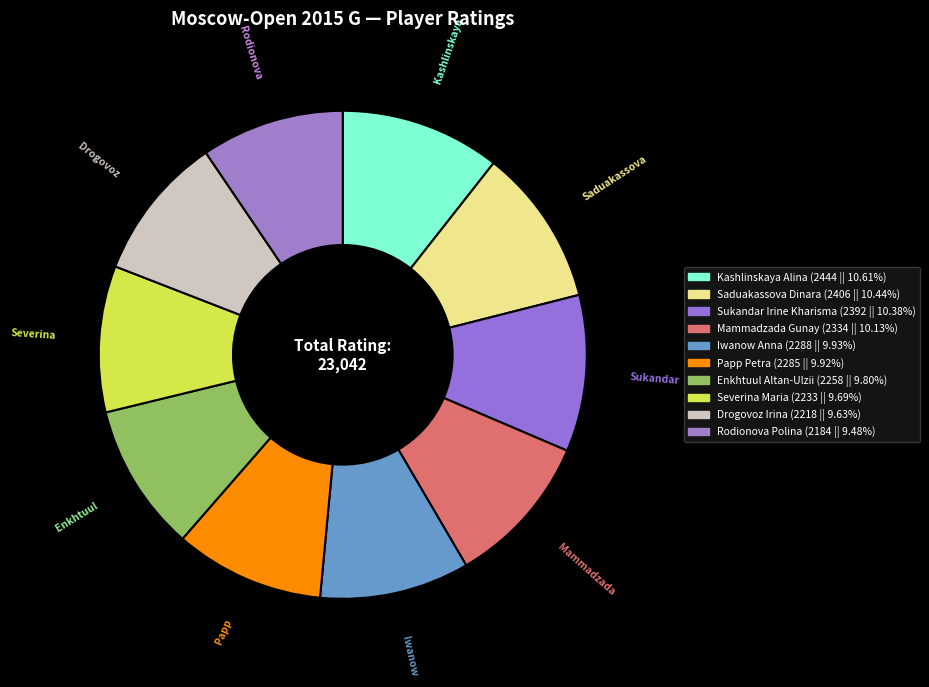

Combined, what portion of the pie is Kashlinskaya Alina and Rodionova Polina?

20.1%